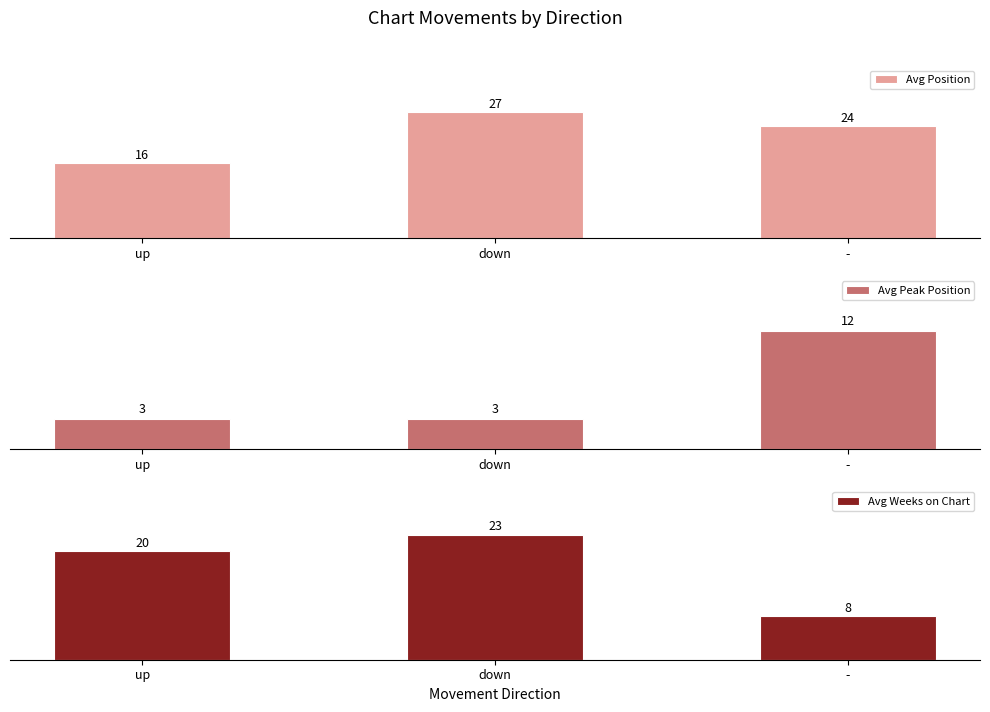

Is the value of Avg Position at down greater than the value of Avg Weeks on Chart at -?

Yes